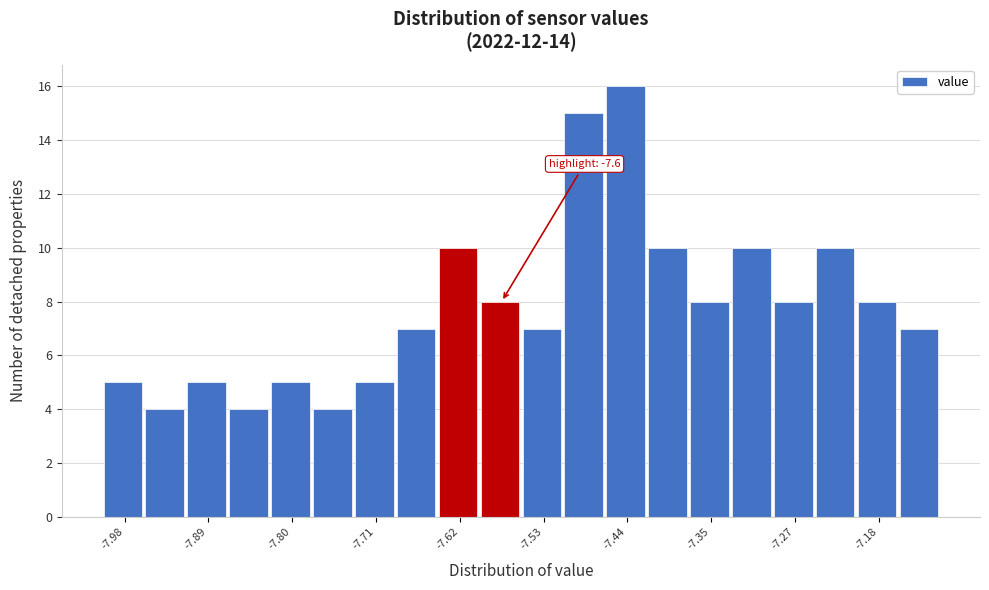

Which range on the x-axis has the tallest bar?

-7.47 to -7.42